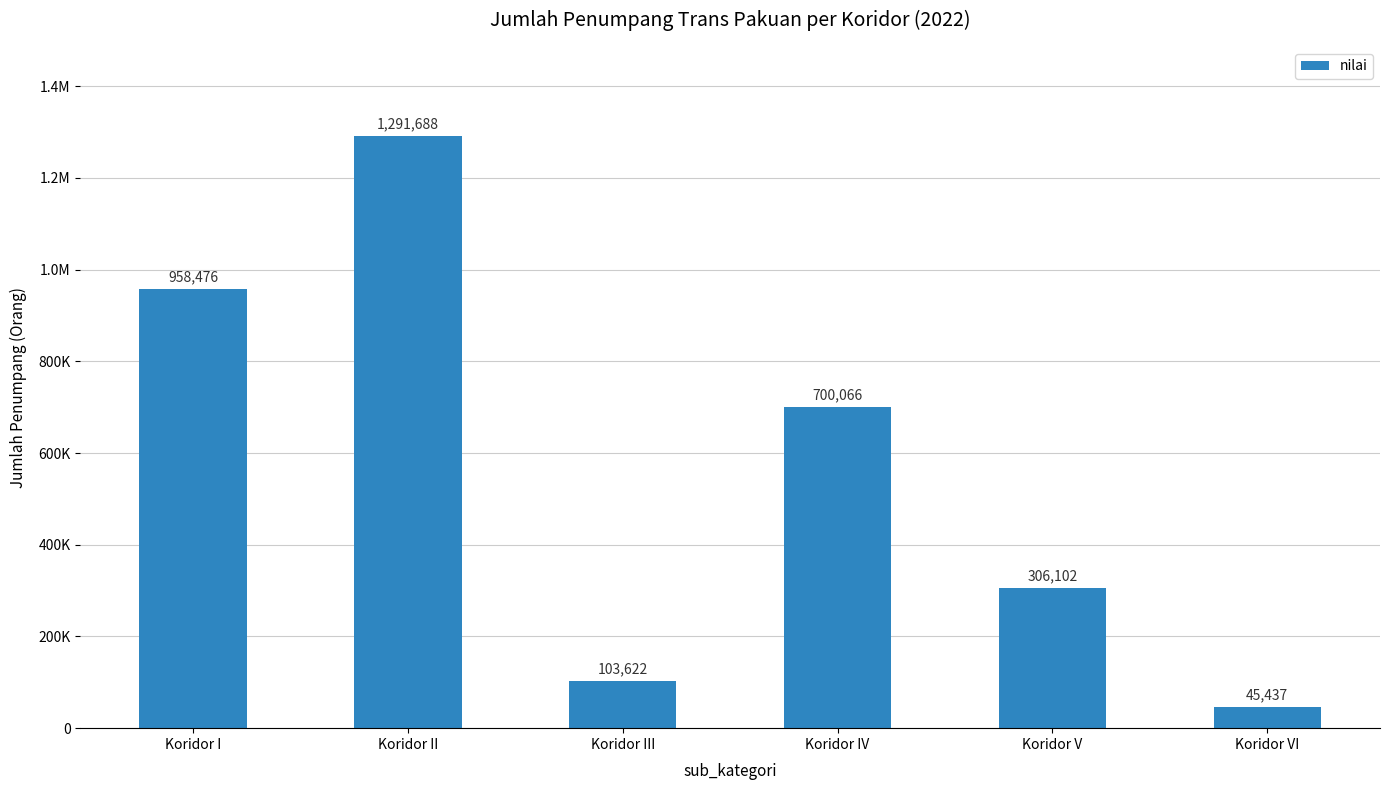

Does the chart contain stacked bars?

No